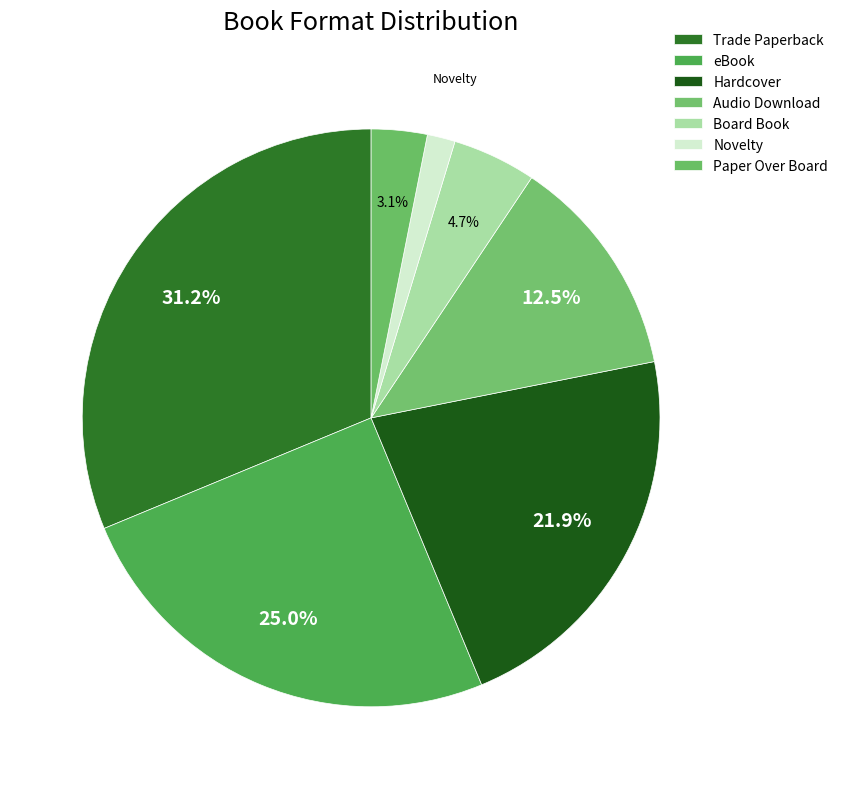

Count the number of slices in the pie.

7